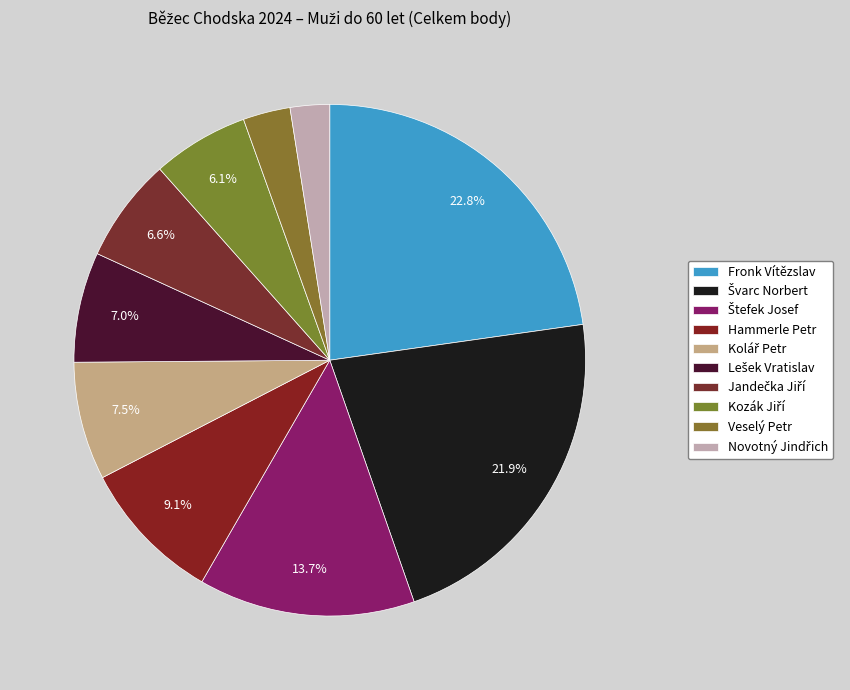

What is the ratio of the value at Lešek Vratislav to the value at Jandečka Jiří?

1.1